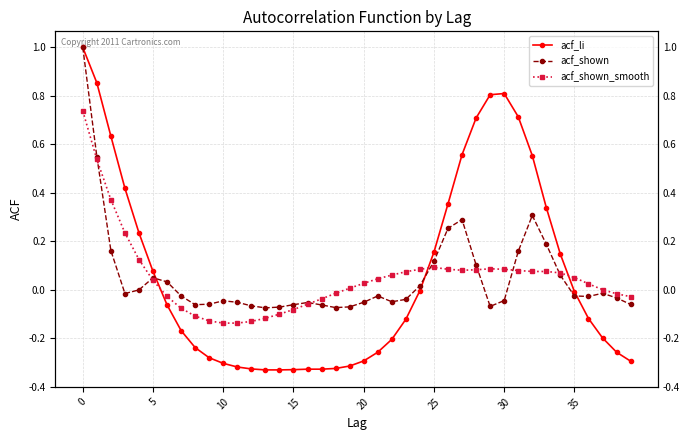

The acf_li series shows -0.2 at 36. True or false?

False